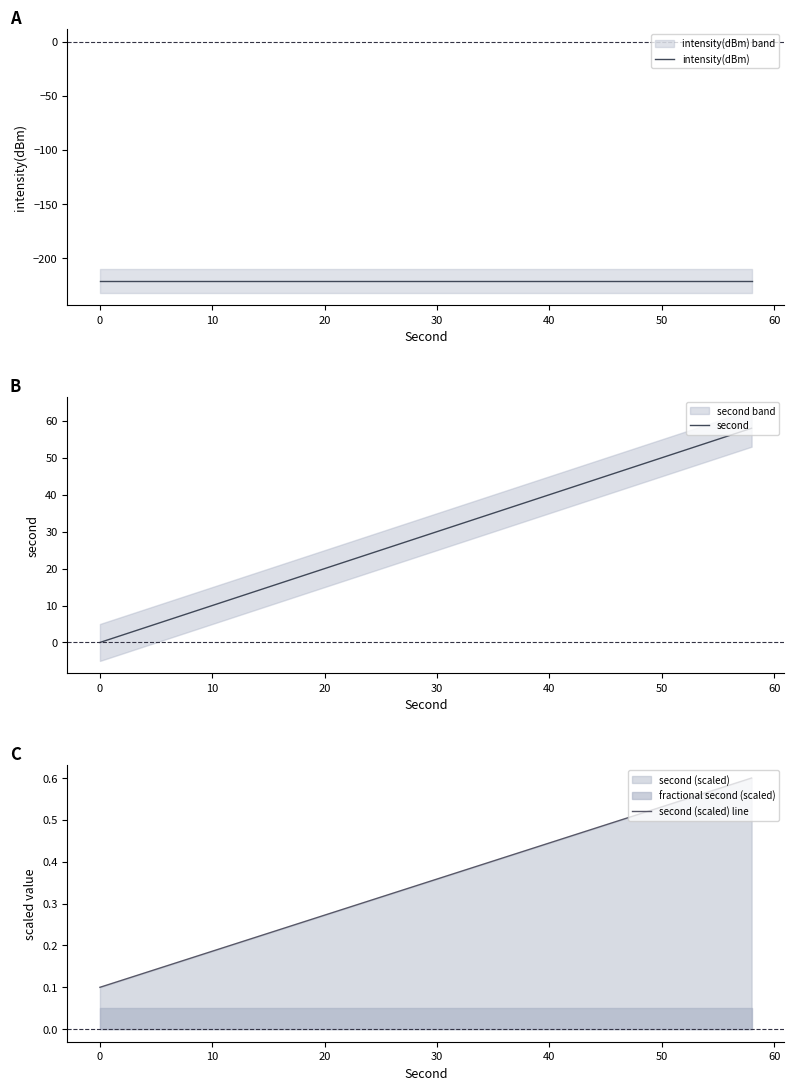

The second (scaled) line series shows 0.1 at 30. True or false?

False